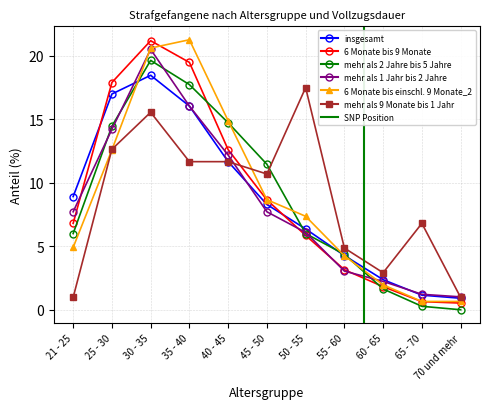

Where does the insgesamt series first go above 8?

21 - 25